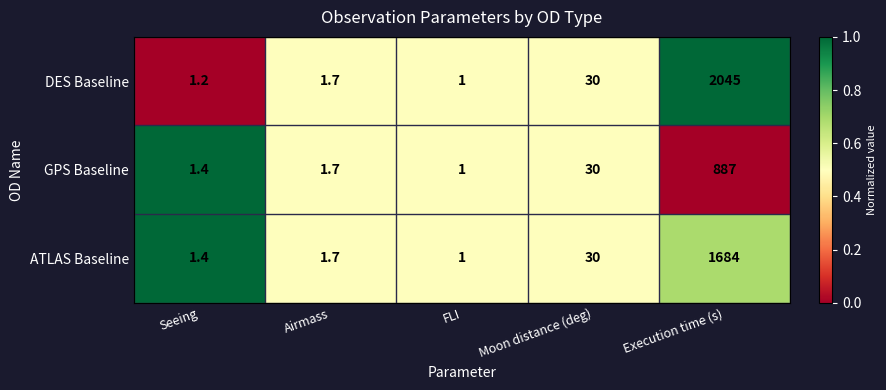

What is the total value across all series at Moon distance (deg)?

90.0